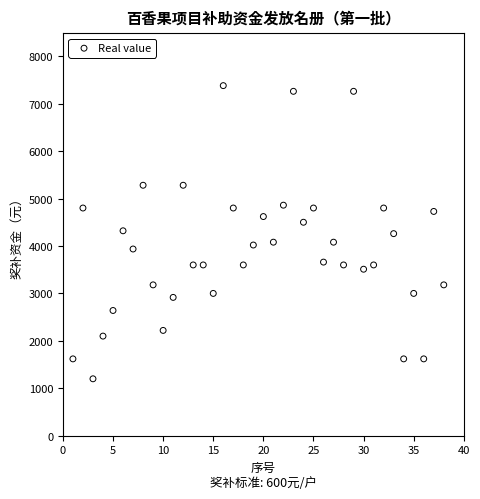

What is the range of Y values (max minus min)?

6180